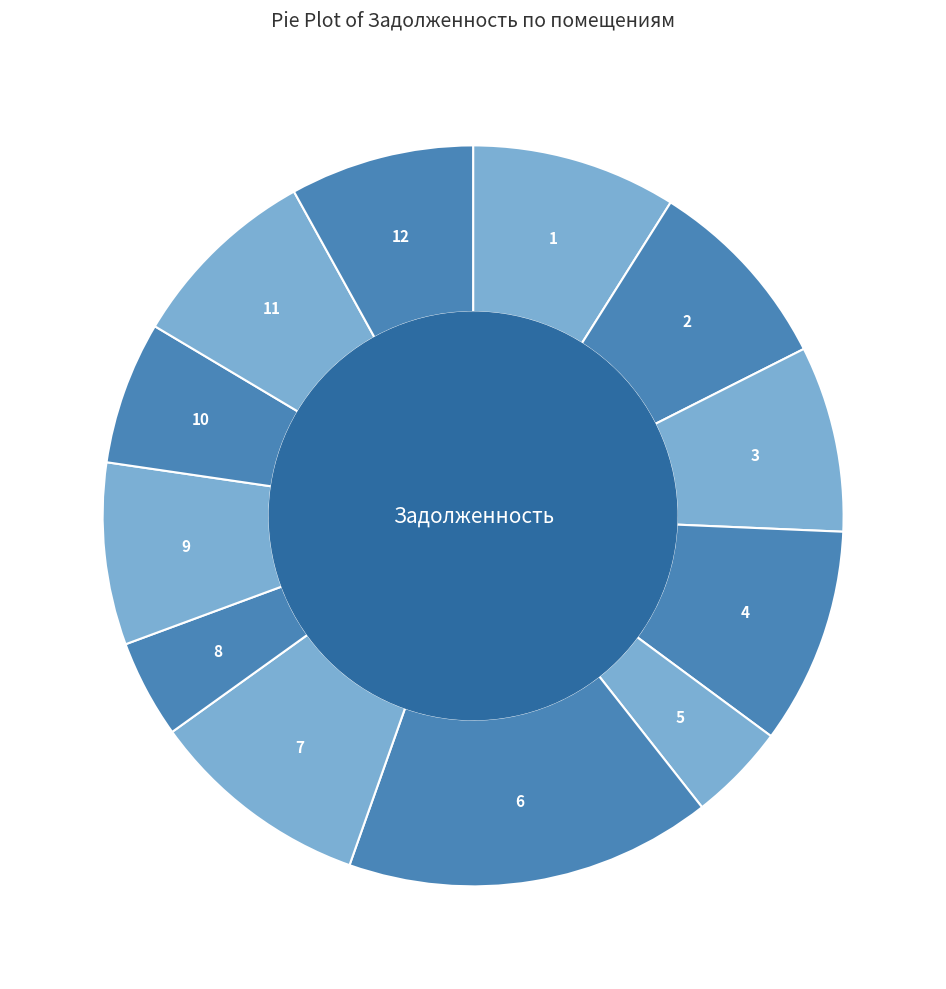

Count the number of slices in the pie.

12